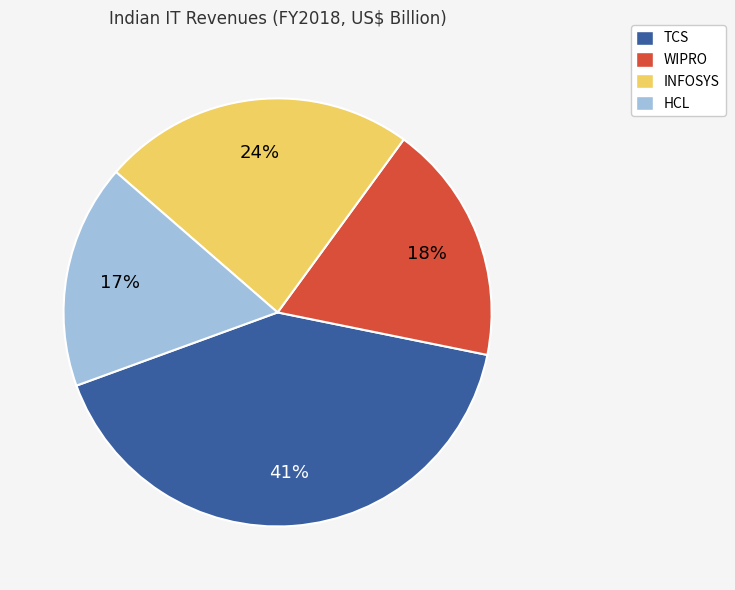

What percentage is the INFOSYS slice, to the nearest percent?

24%